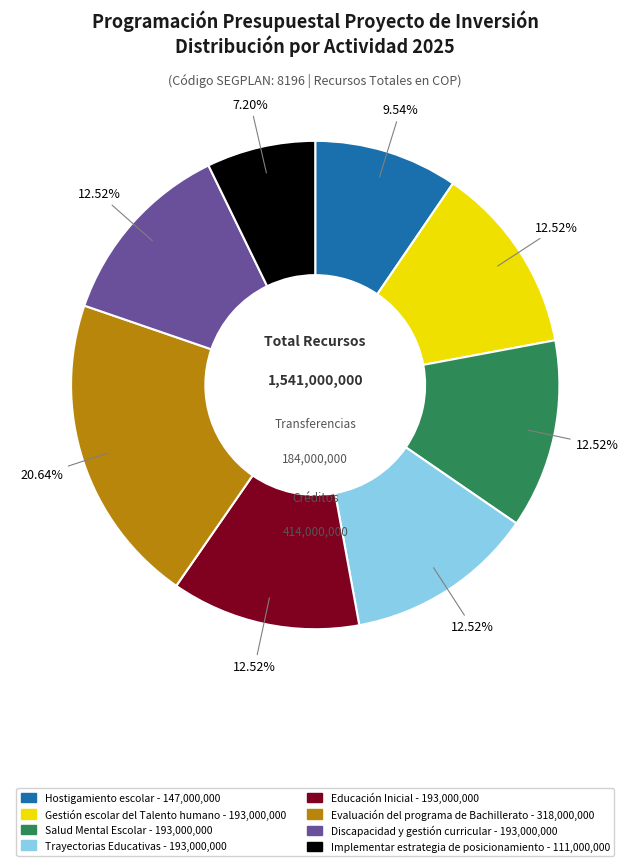

To the nearest percent, what is the difference between the largest and smallest slice percentages?

13%